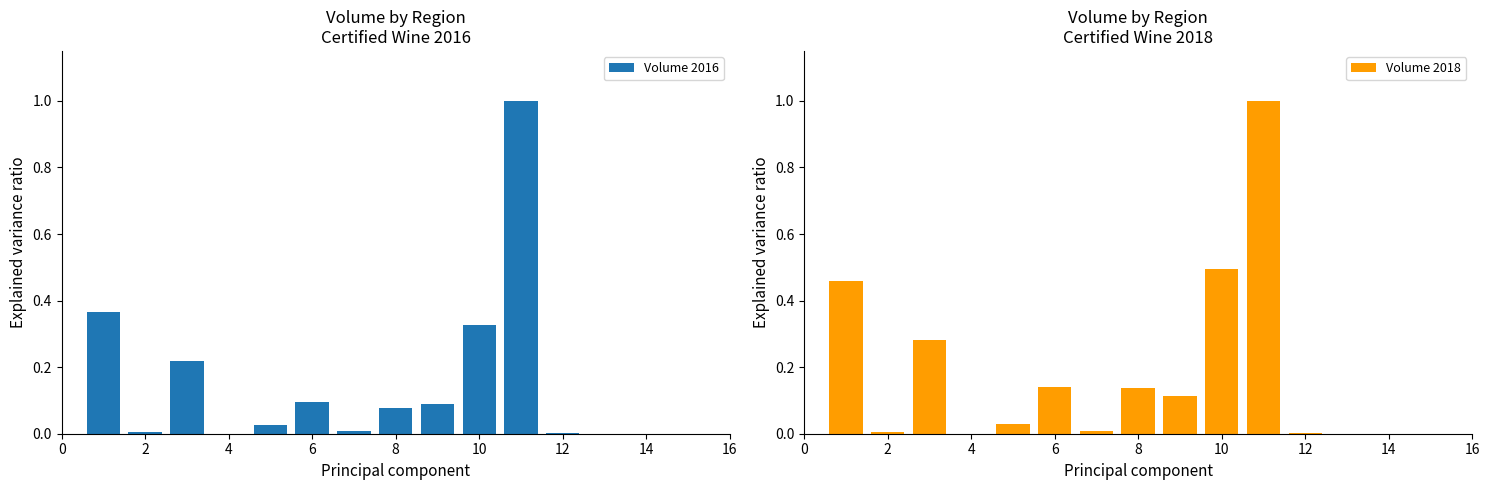

At how many categories does at least one series exceed 0?

12